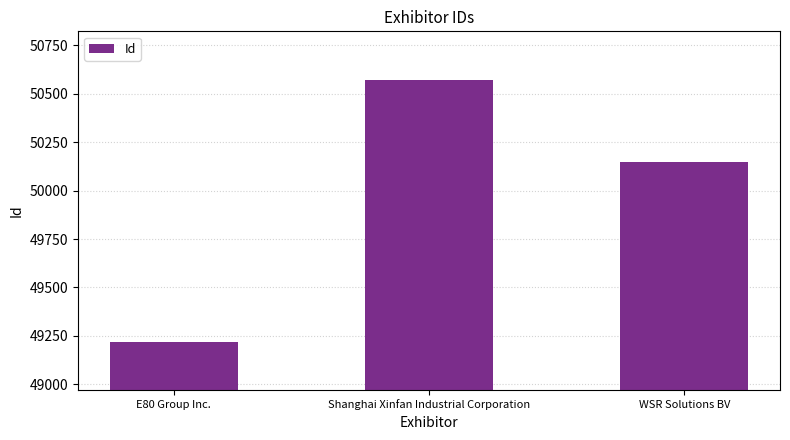

The value at Shanghai Xinfan Industrial Corporation is 87826. True or false?

False